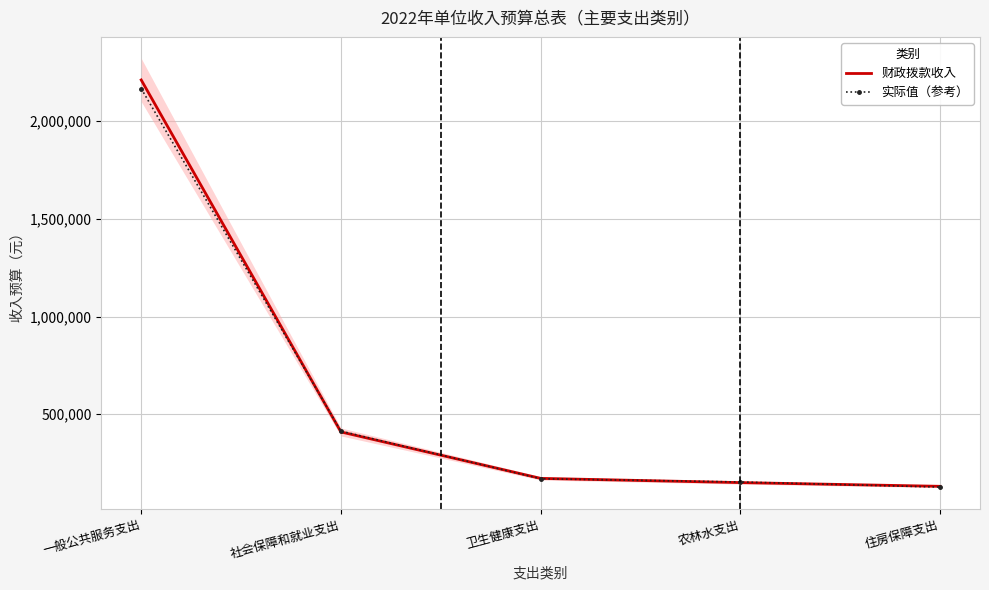

After their last crossing, which series has the higher values: 实际值（参考） or 财政拨款收入?

财政拨款收入